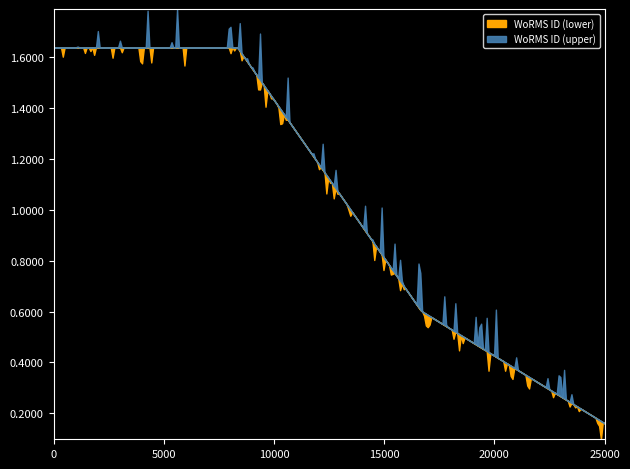

Count the values in the range 603429 to 1639518.

3